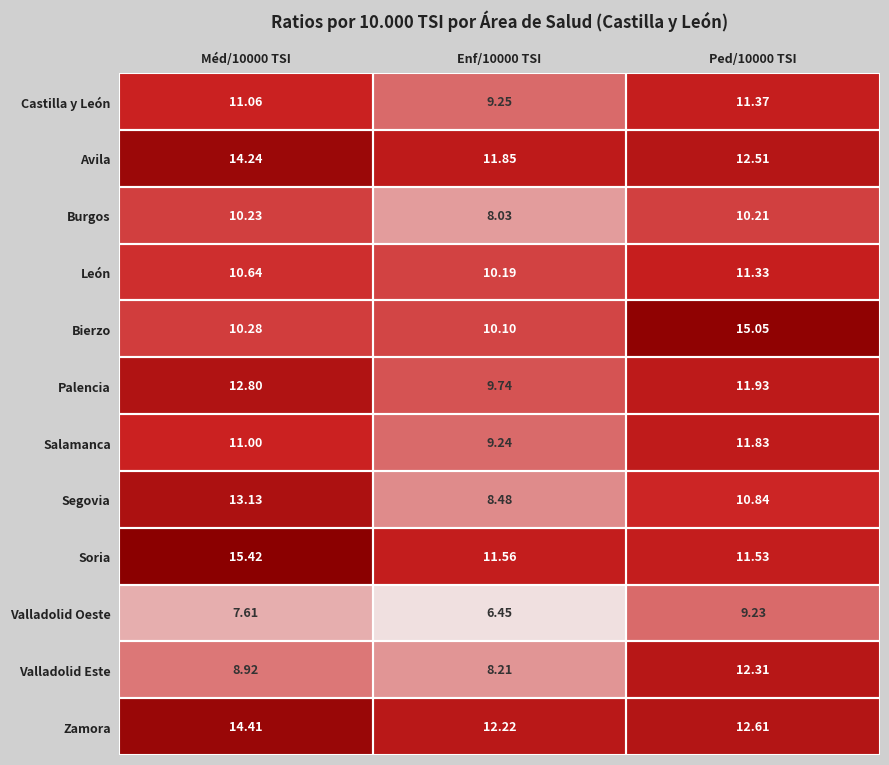

Rank the series at Ped/10000 TSI from highest to lowest value.

Bierzo, Zamora, Avila, Valladolid Este, Palencia, Salamanca, Soria, Castilla y León, León, Segovia, Burgos, Valladolid Oeste